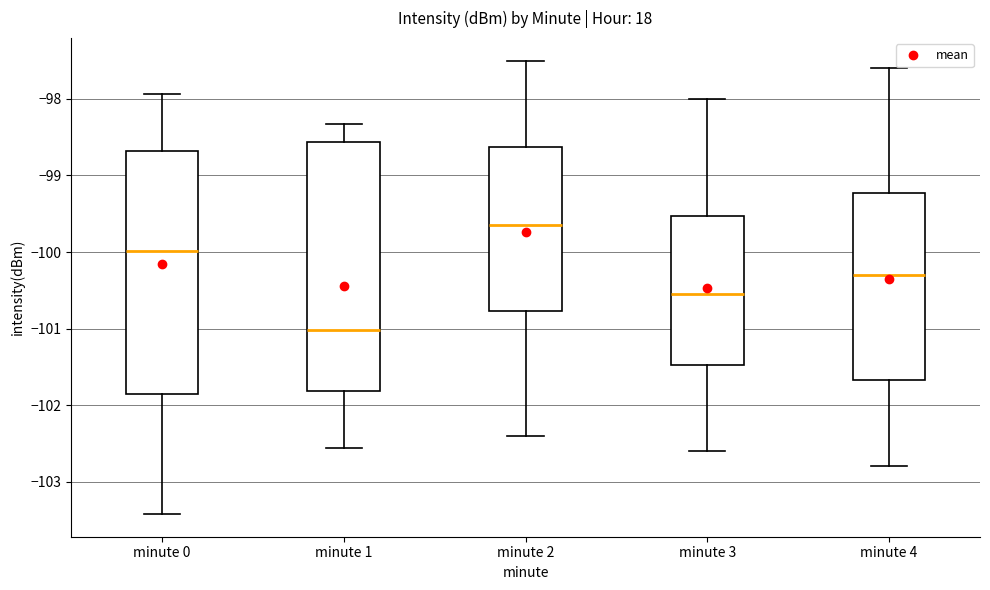

Where does the median line of the box for minute 0 sit on the y-axis? The values are not printed on the chart, so give them approximately, as read against the axis.

-100.0